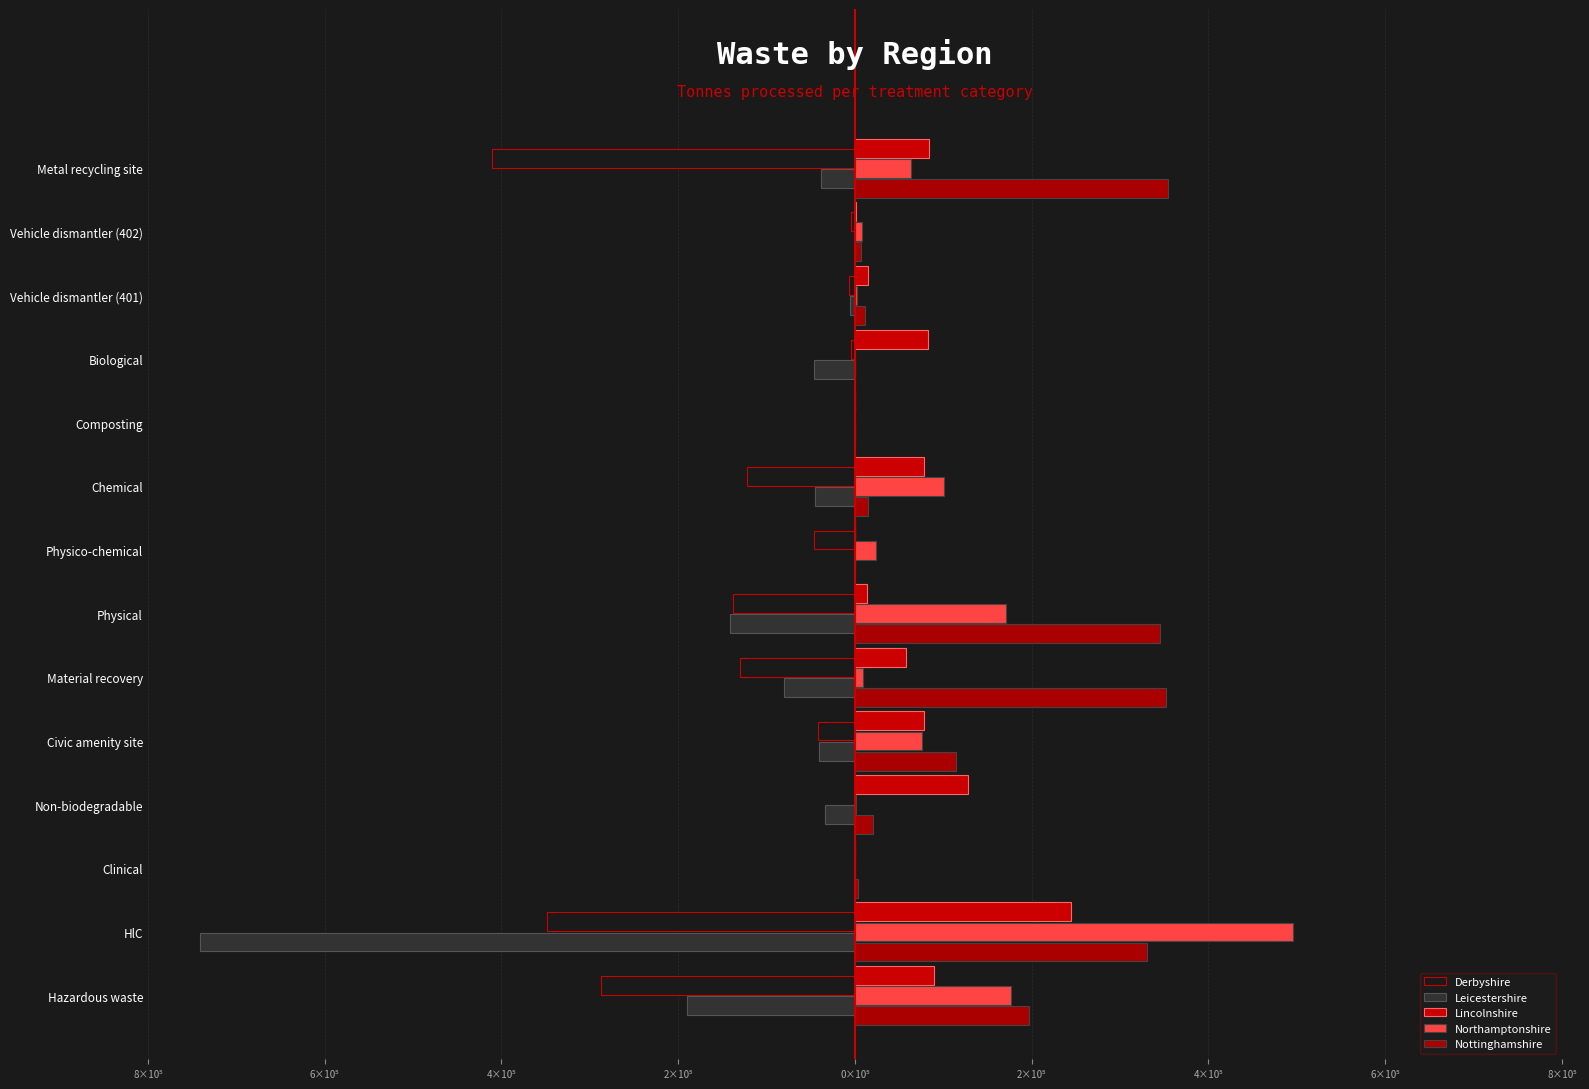

Which series has the widest spread of values?

Leicestershire